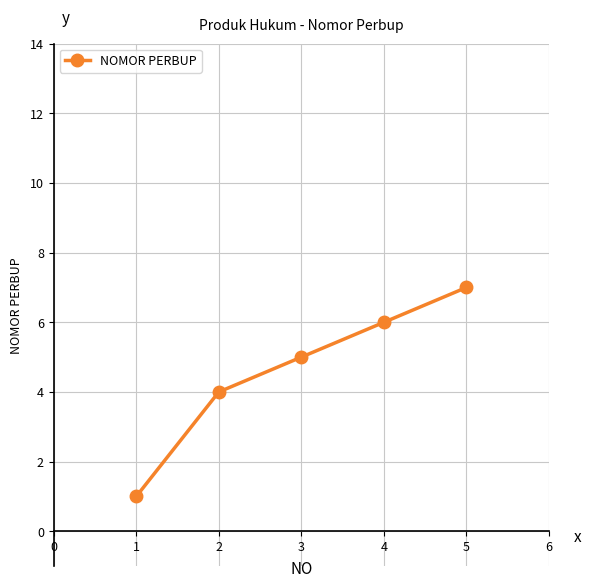

List the labels in order of value, largest first.

5, 4, 3, 2, 1